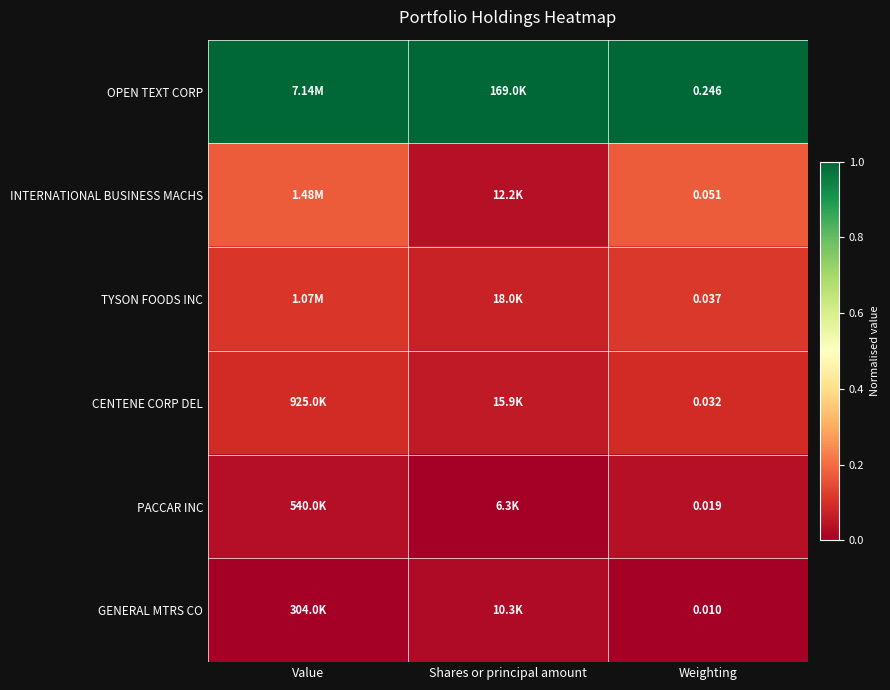

What is the highest value of the INTERNATIONAL BUSINESS MACHS series?

0.2